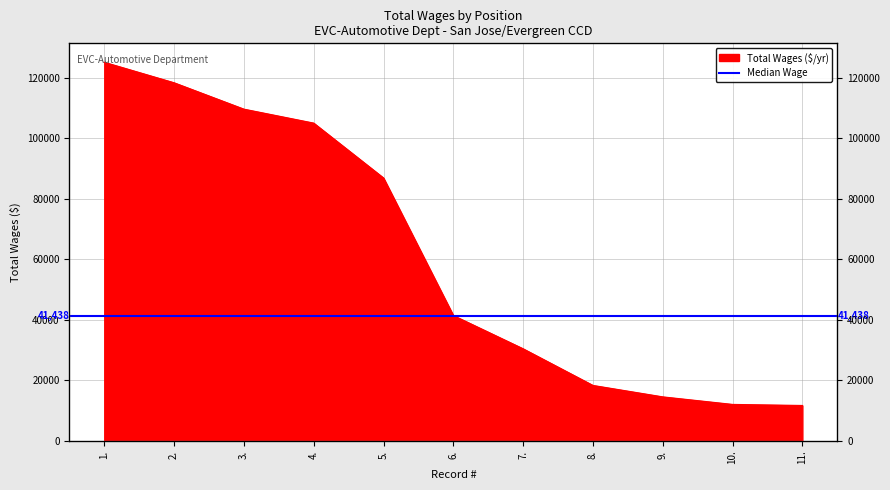

Read the value at 3..

109592